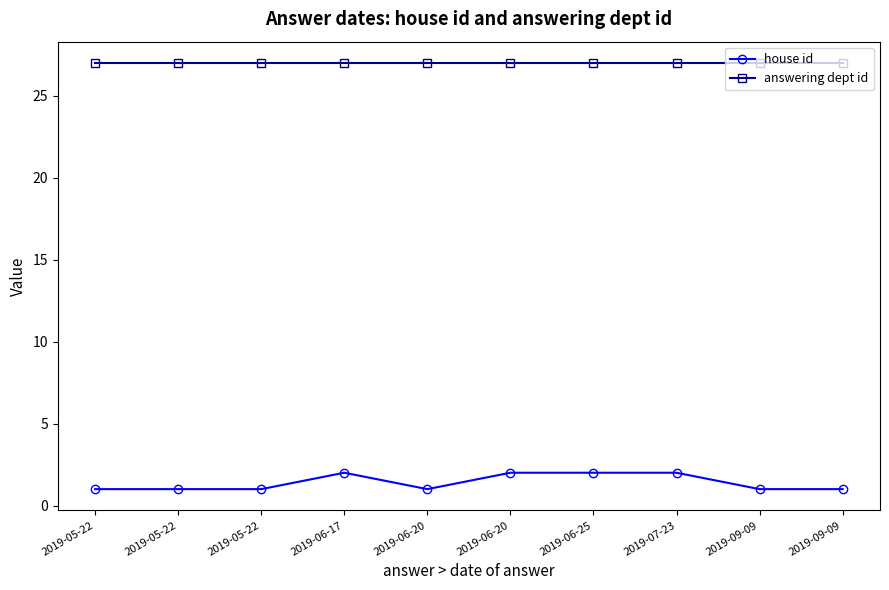

Which label corresponds to the smallest value in the chart?

2019-05-22